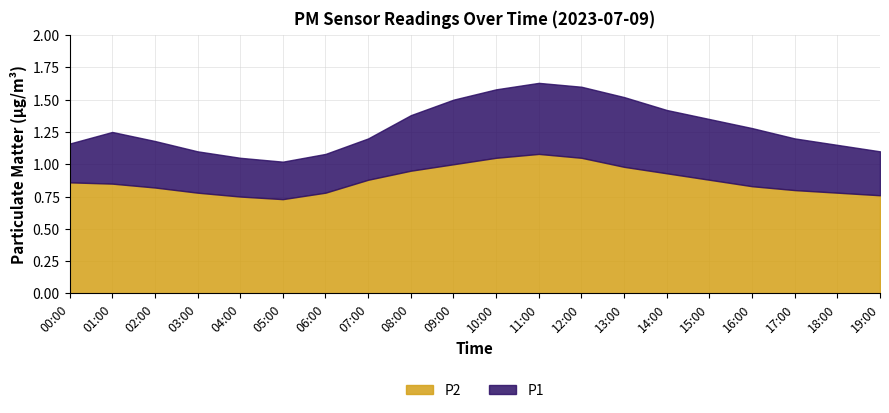

Is it true that P2 equals 1.5 at 09:00?

False